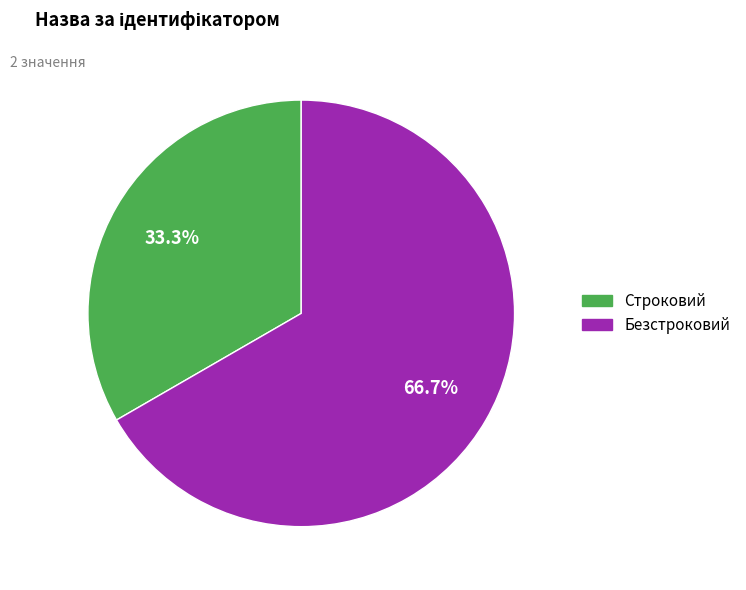

To the nearest percent, what percentage of the pie is Безстроковий?

67%